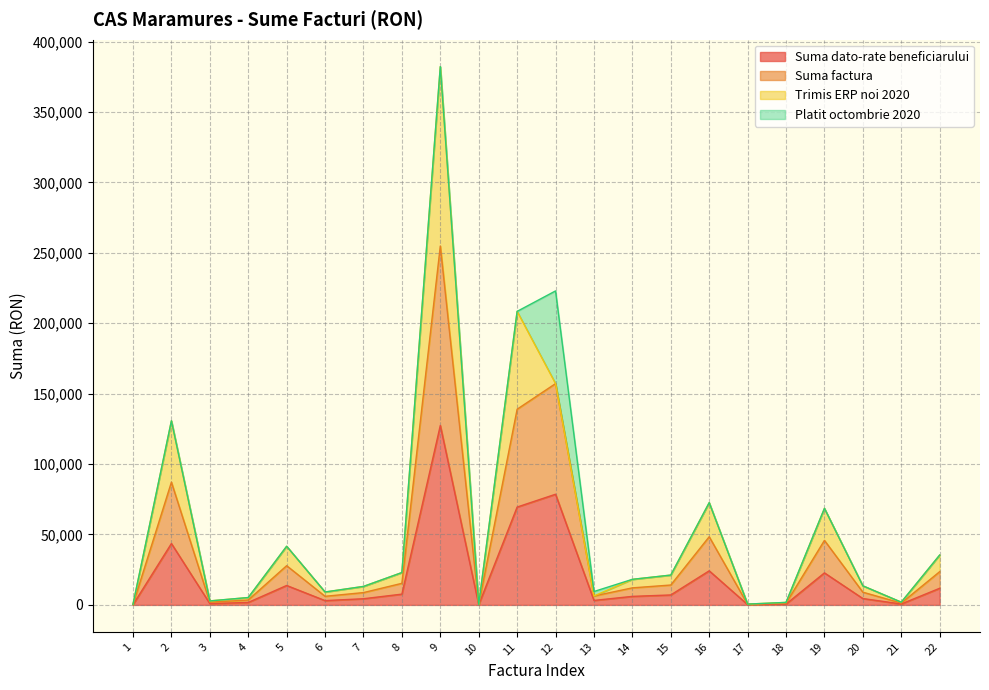

What is the sum of the Suma factura values at 10 and 11?

139188.6